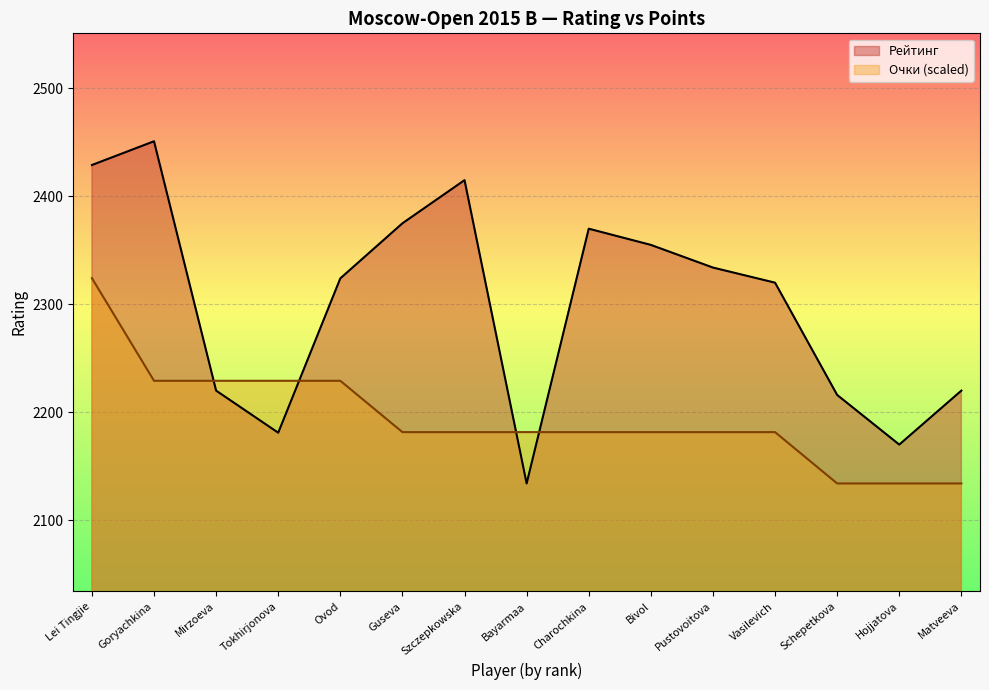

How many values in the Рейтинг series are below 2324?

7